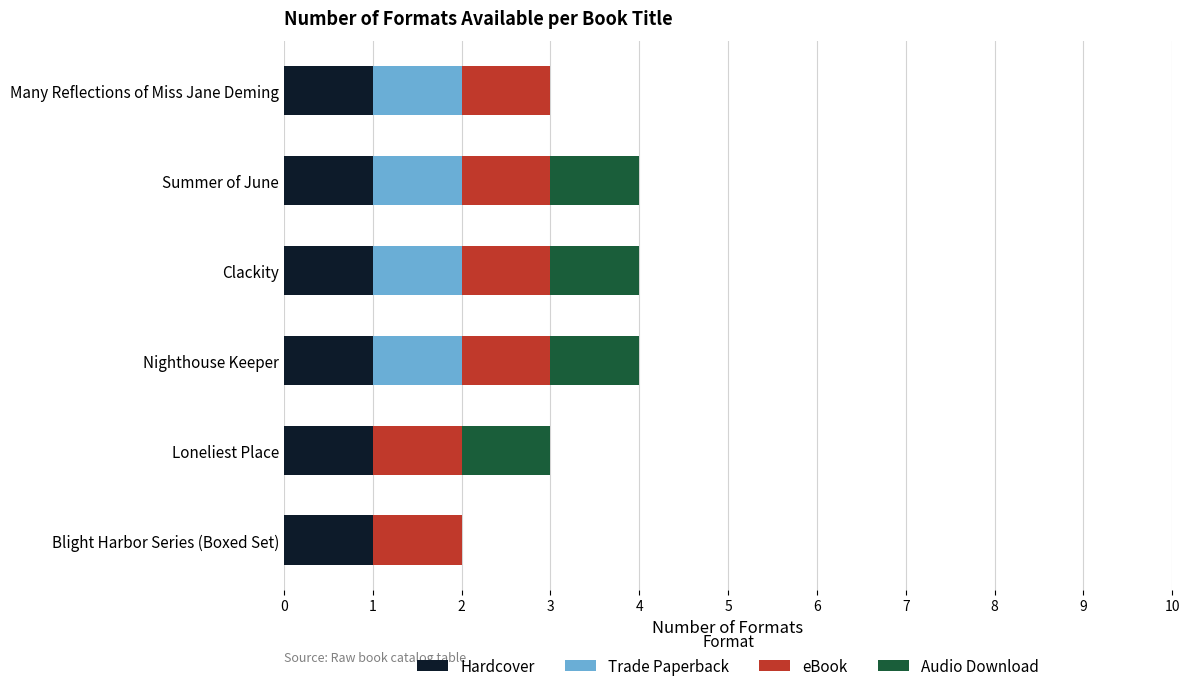

What is the sum of all Hardcover values?

6